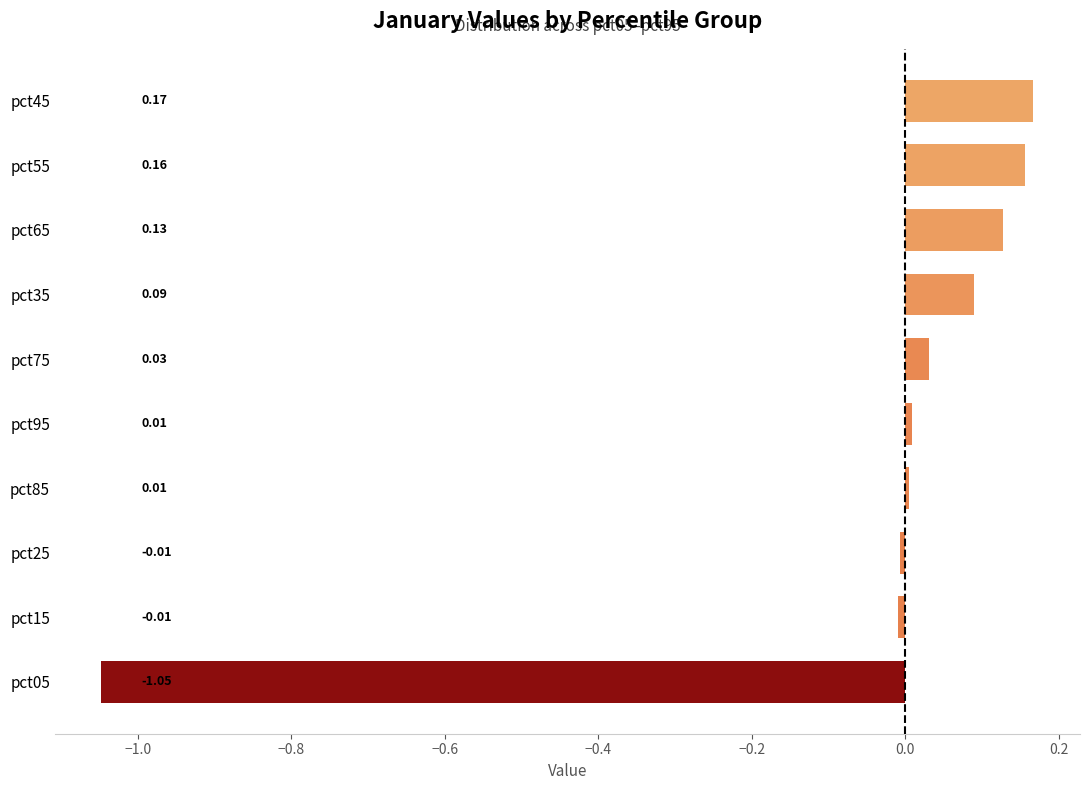

What is the sum of all values?

-0.5